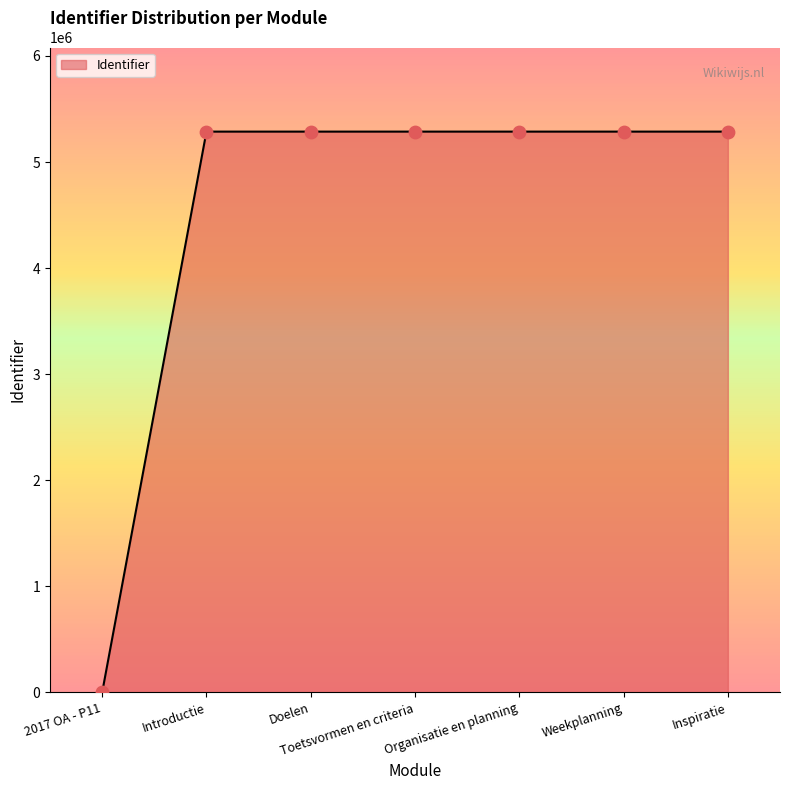

Between Inspiratie and 2017 OA - P11, which is larger?

Inspiratie